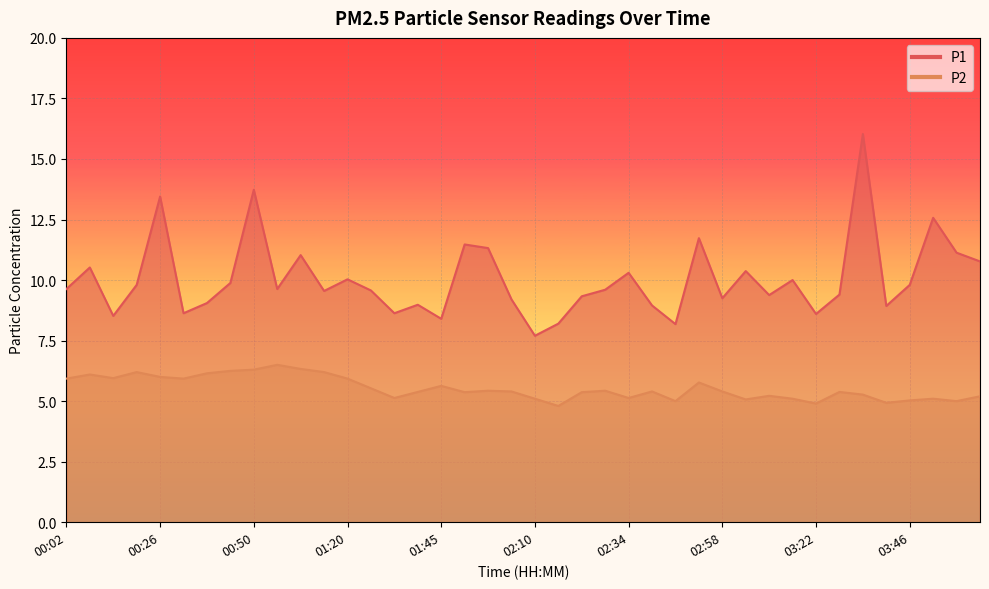

Reading left to right, what are all the values shown in this chart?

P1: 00:02=9.6	00:08=10.5	00:14=8.5	00:20=9.8	00:26=13.4	00:32=8.6	00:38=9.1	00:44=9.9	00:50=13.7	00:56=9.6	01:02=11.0	01:14=9.6	01:20=10.0	01:27=9.6	01:33=8.6	01:39=9.0	01:45=8.4	01:51=11.5	01:57=11.3	02:04=9.2	02:10=7.7	02:16=8.2	02:22=9.3	02:28=9.6	02:34=10.3	02:40=8.9	02:46=8.2	02:52=11.7	02:58=9.2	03:04=10.4	03:10=9.4	03:16=10.0	03:22=8.6	03:28=9.4	03:34=16.0	03:40=8.9	03:46=9.8	03:52=12.6	03:58=11.1	04:04=10.8
P2: 00:02=5.9	00:08=6.1	00:14=6.0	00:20=6.2	00:26=6.0	00:32=5.9	00:38=6.2	00:44=6.2	00:50=6.3	00:56=6.5	01:02=6.3	01:14=6.2	01:20=5.9	01:27=5.5	01:33=5.1	01:39=5.4	01:45=5.6	01:51=5.4	01:57=5.4	02:04=5.4	02:10=5.1	02:16=4.8	02:22=5.4	02:28=5.4	02:34=5.1	02:40=5.4	02:46=5.0	02:52=5.8	02:58=5.4	03:04=5.1	03:10=5.2	03:16=5.1	03:22=4.9	03:28=5.4	03:34=5.3	03:40=4.9	03:46=5.0	03:52=5.1	03:58=5.0	04:04=5.2